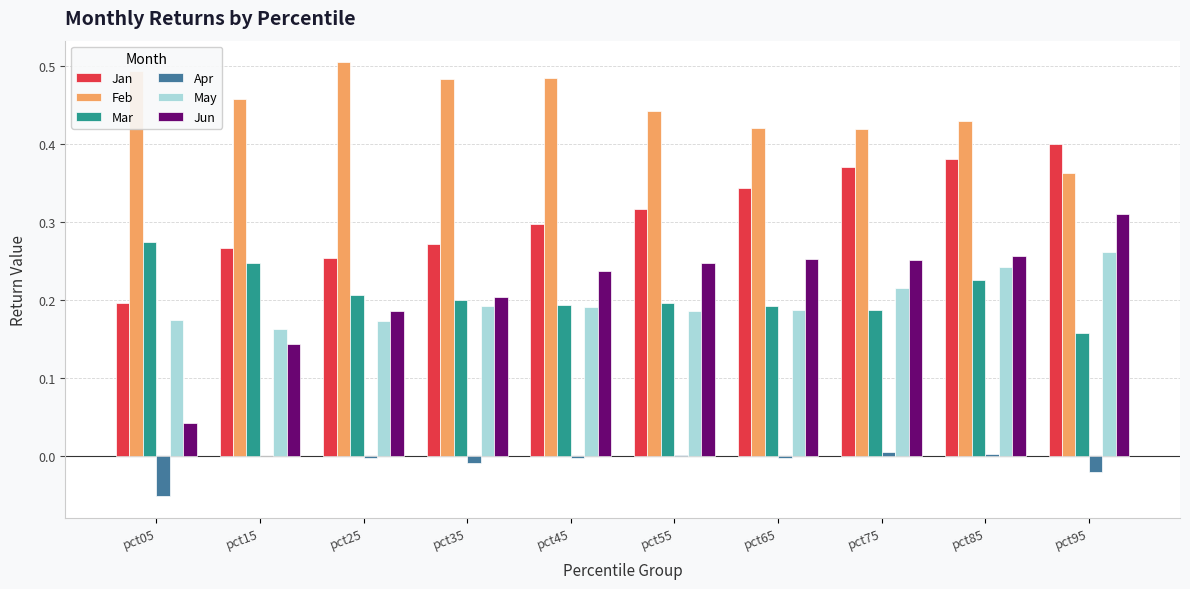

At which category is the sum across all series the highest?

pct85